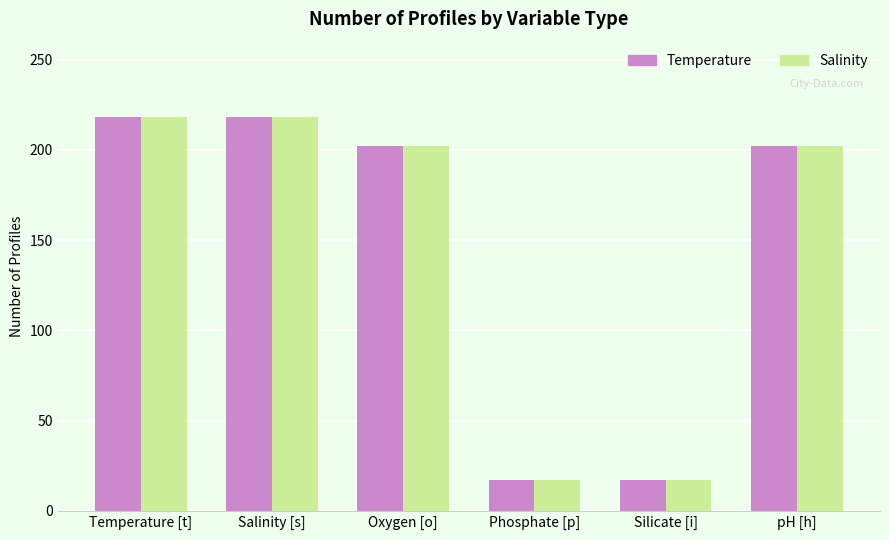

At how many categories does at least one series exceed 81?

4